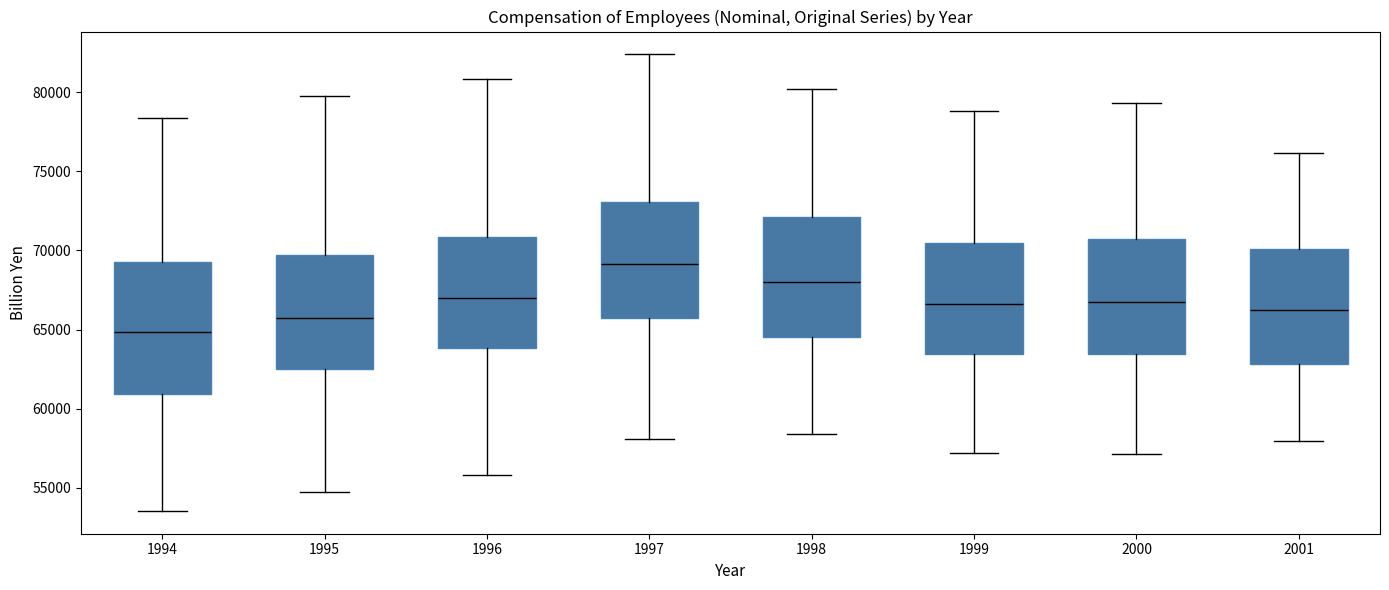

Where does the upper whisker of the box at x = 1995 end on the y-axis? The values are not printed on the chart, so give them approximately, as read against the axis.

80000